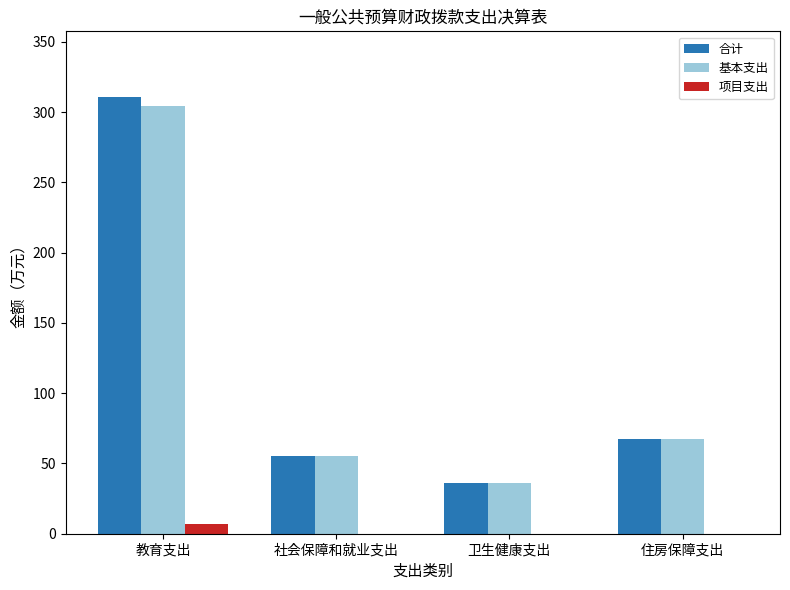

How many data points does each series have?

4